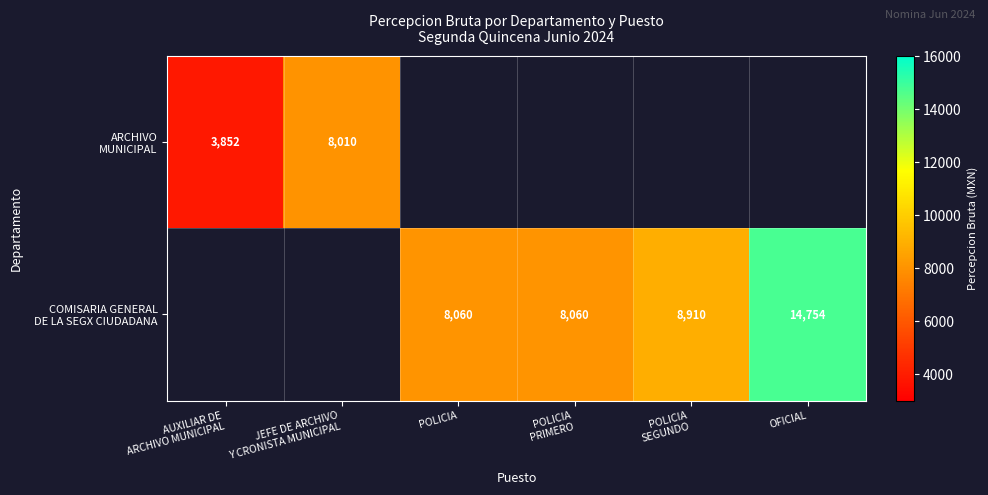

Which category has the lowest value in the COMISARIA GENERAL DE LA SEGX CIUDADANA series?

AUXILIAR DE ARCHIVO MUNICIPAL